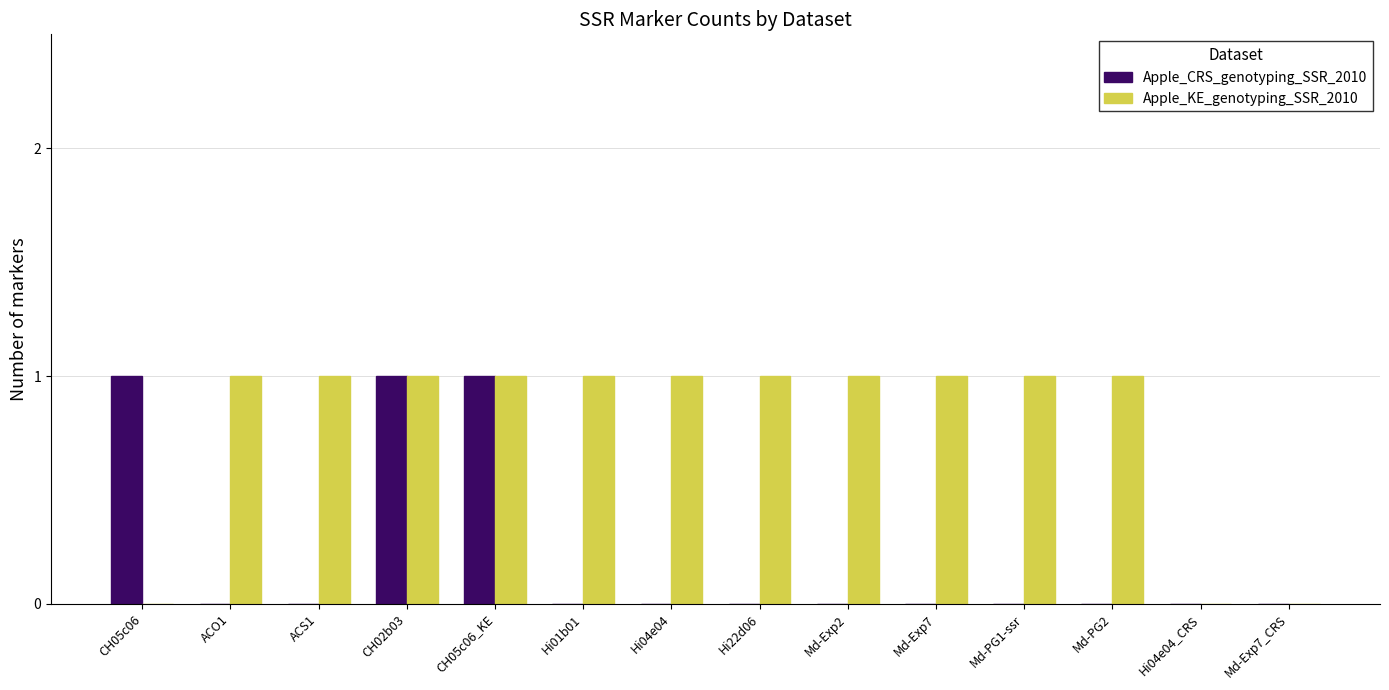

Count the number of data series in this chart.

2